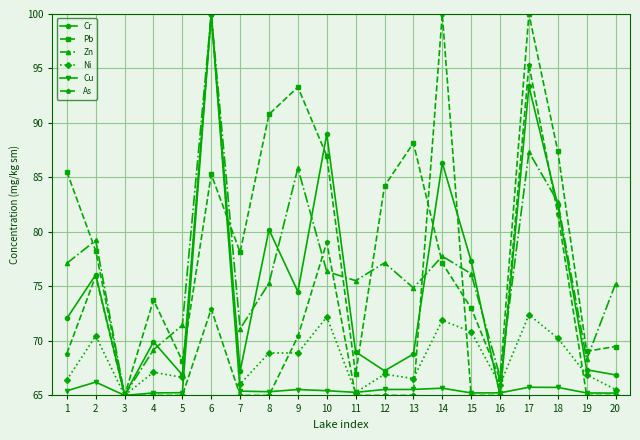

At which category is the sum across all series the highest?

6